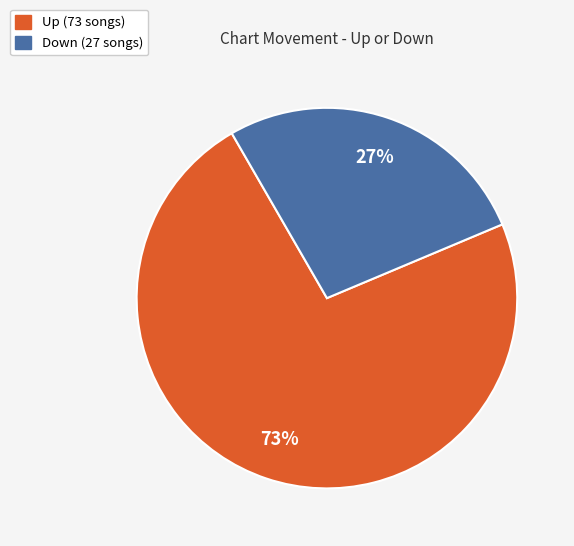

What is the ratio of the value at Down (27 songs) to the value at Up (73 songs)?

0.4